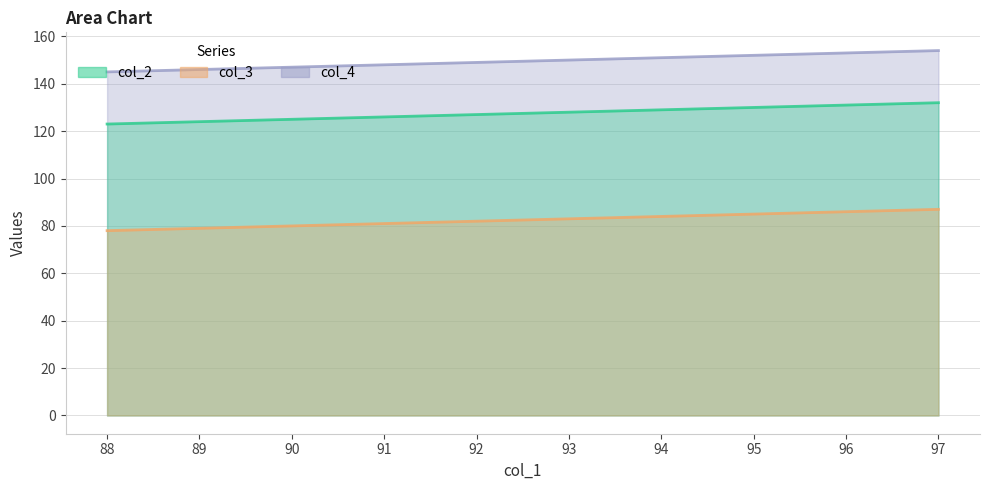

The col_3 series shows 28 at 90. True or false?

False